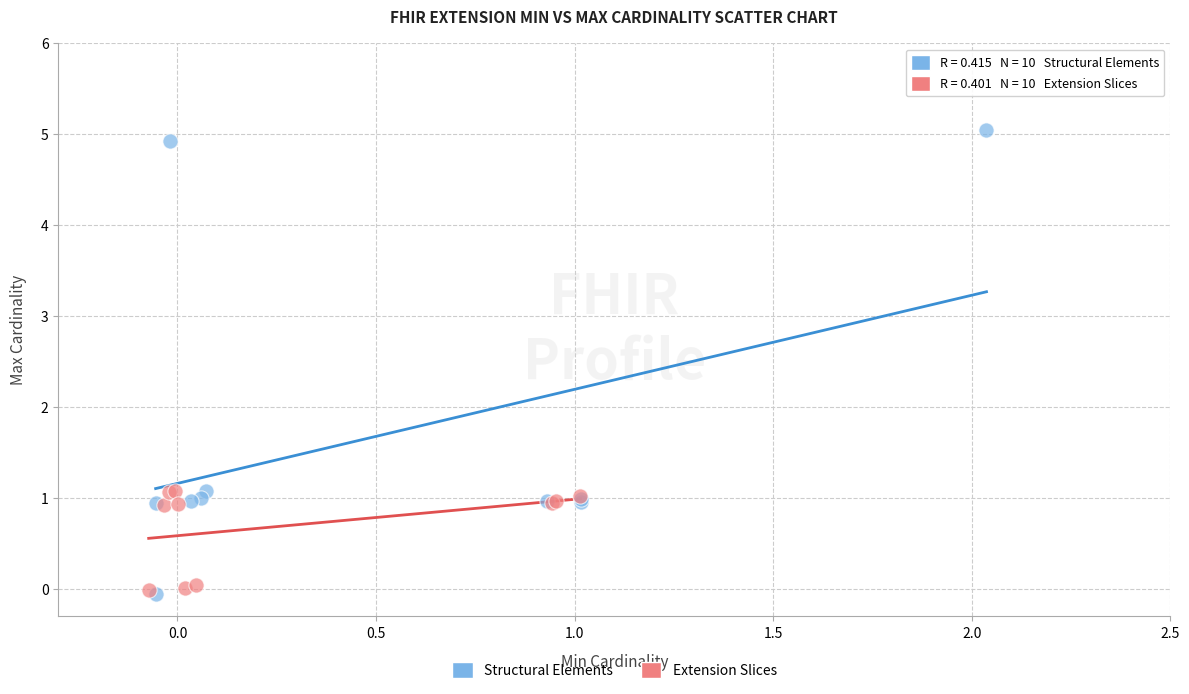

Which series reaches the maximum Y coordinate?

Structural Elements